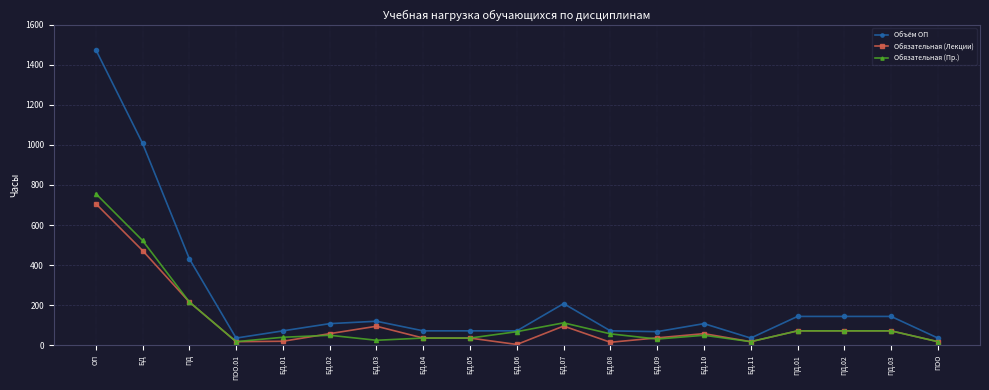

What value does the Обязательная (Пр.) series have at ПОО?

18